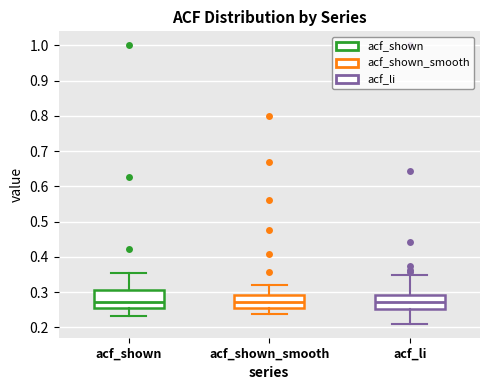

Where does the median line of the box for acf_shown_smooth sit on the y-axis? The values are not printed on the chart, so give them approximately, as read against the axis.

0.27